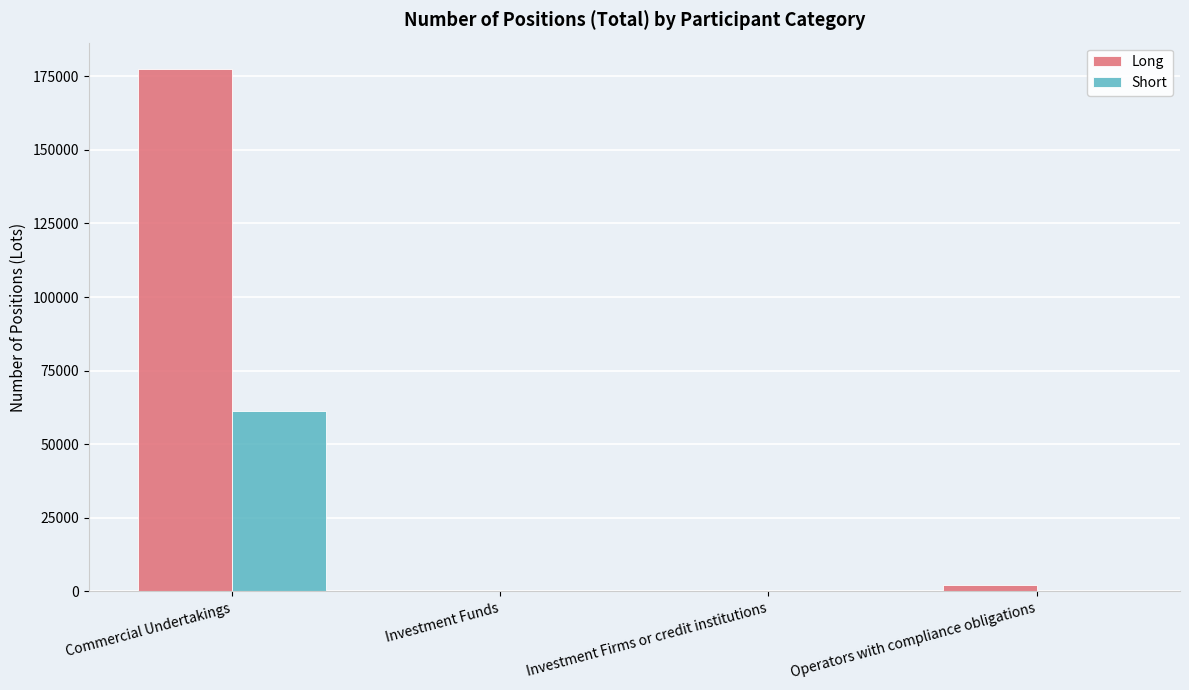

At which label does Long reach its peak?

Commercial Undertakings